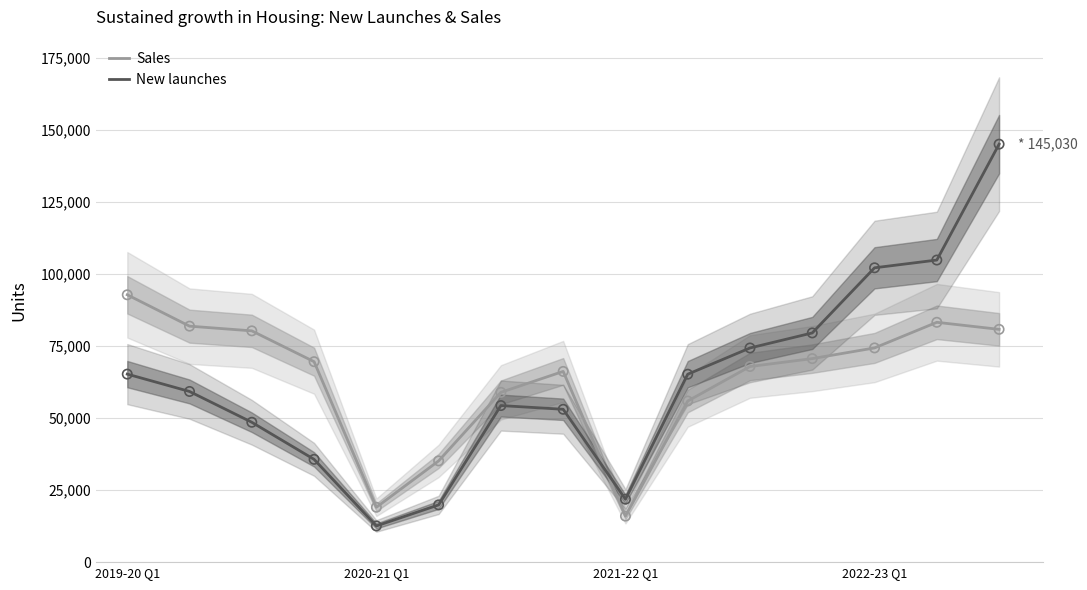

Which category has the highest value in the Sales series?

2019-20 Q1